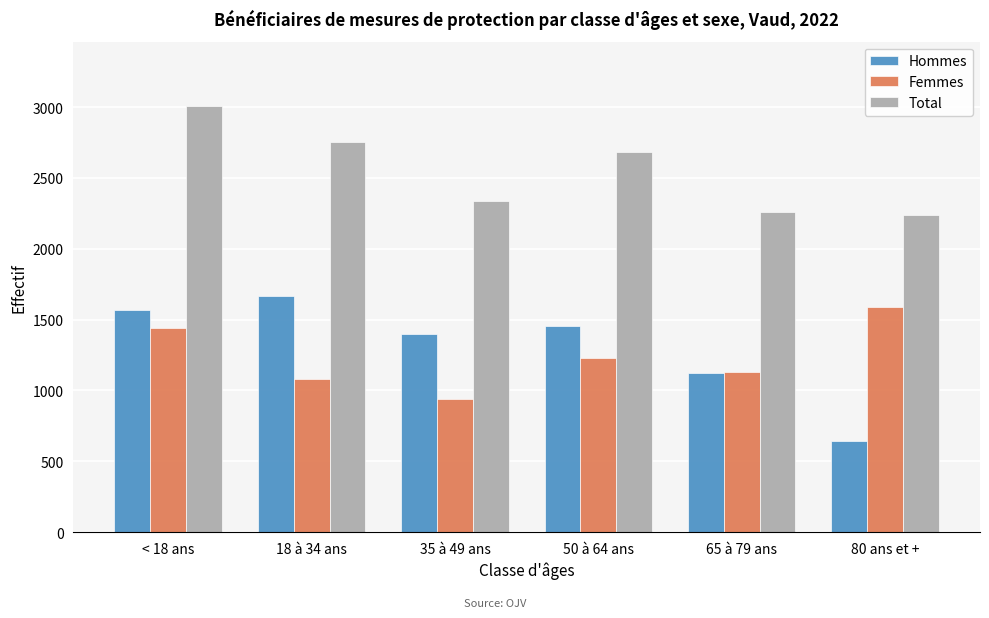

Reading left to right, extract all data points from this chart.

Hommes: 1567	1666	1397	1456	1123	646
Femmes: 1441	1084	938	1226	1133	1592
Total: 3009	2750	2335	2682	2256	2238